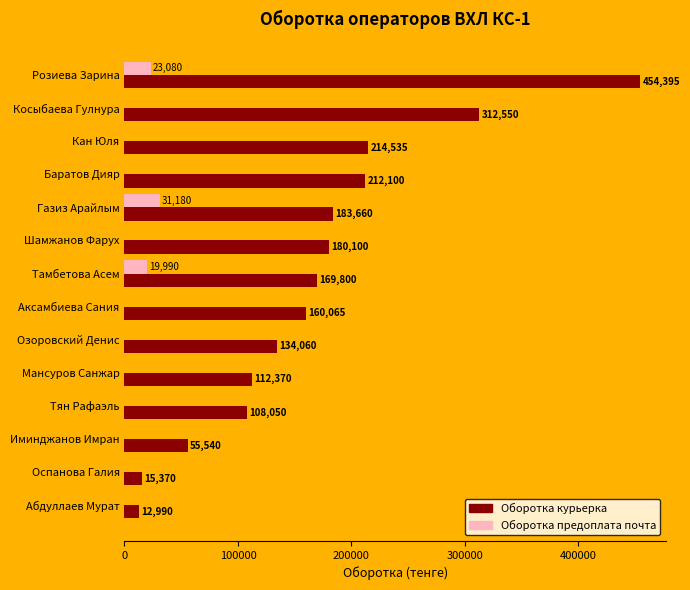

What is the sum of the Оборотка предоплата почта values at Кан Юля and Тамбетова Асем?

19990